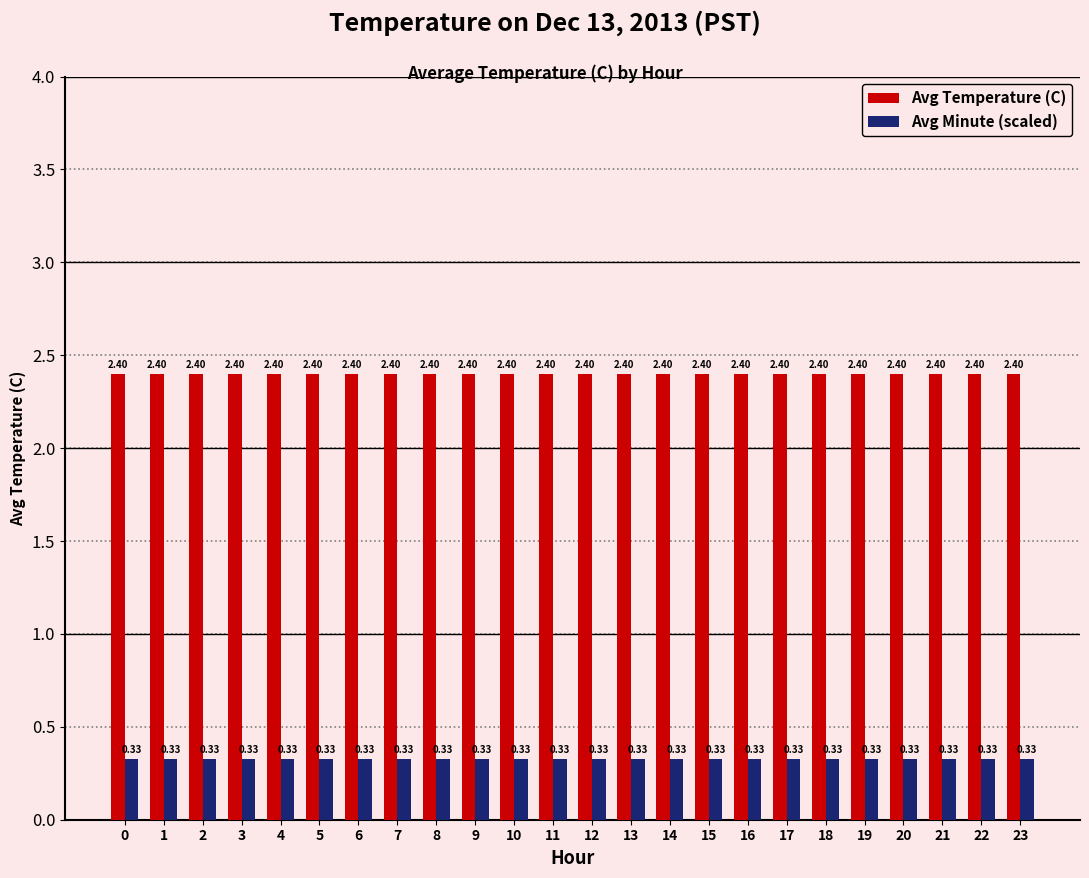

Rank the series by their average value, from lowest to highest.

Avg Minute (scaled), Avg Temperature (C)